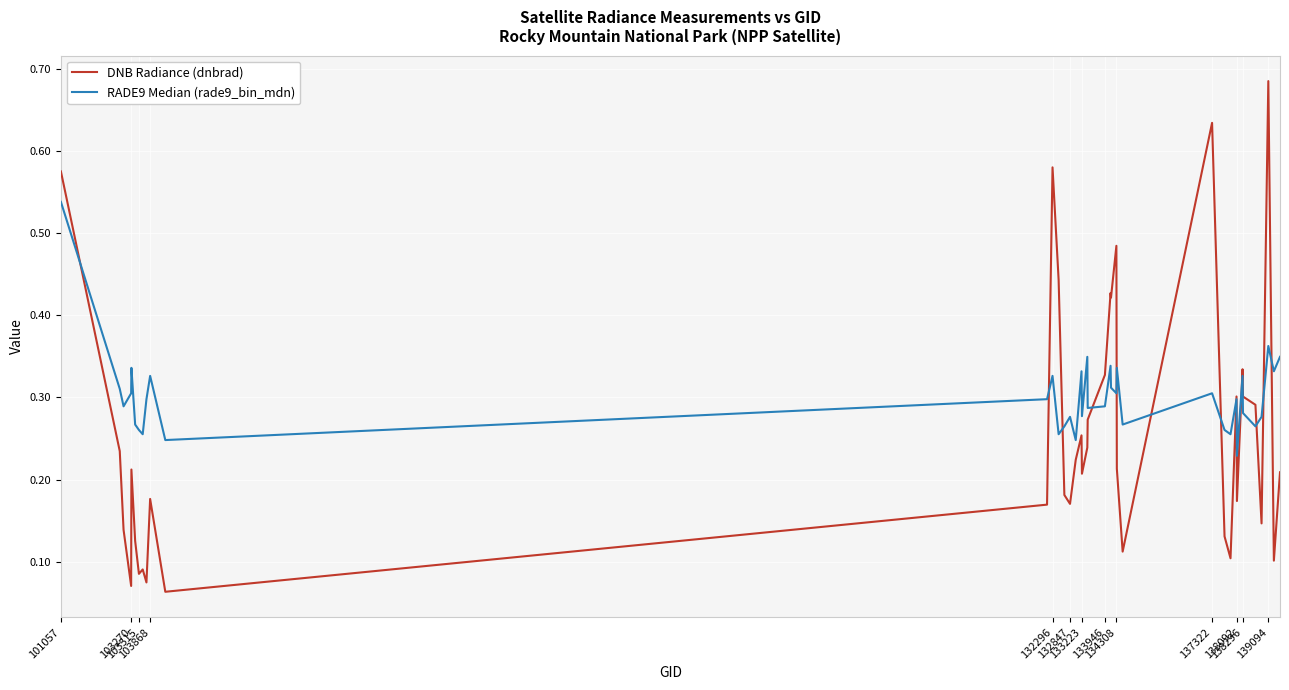

Which series has the largest range (max minus min)?

DNB Radiance (dnbrad)